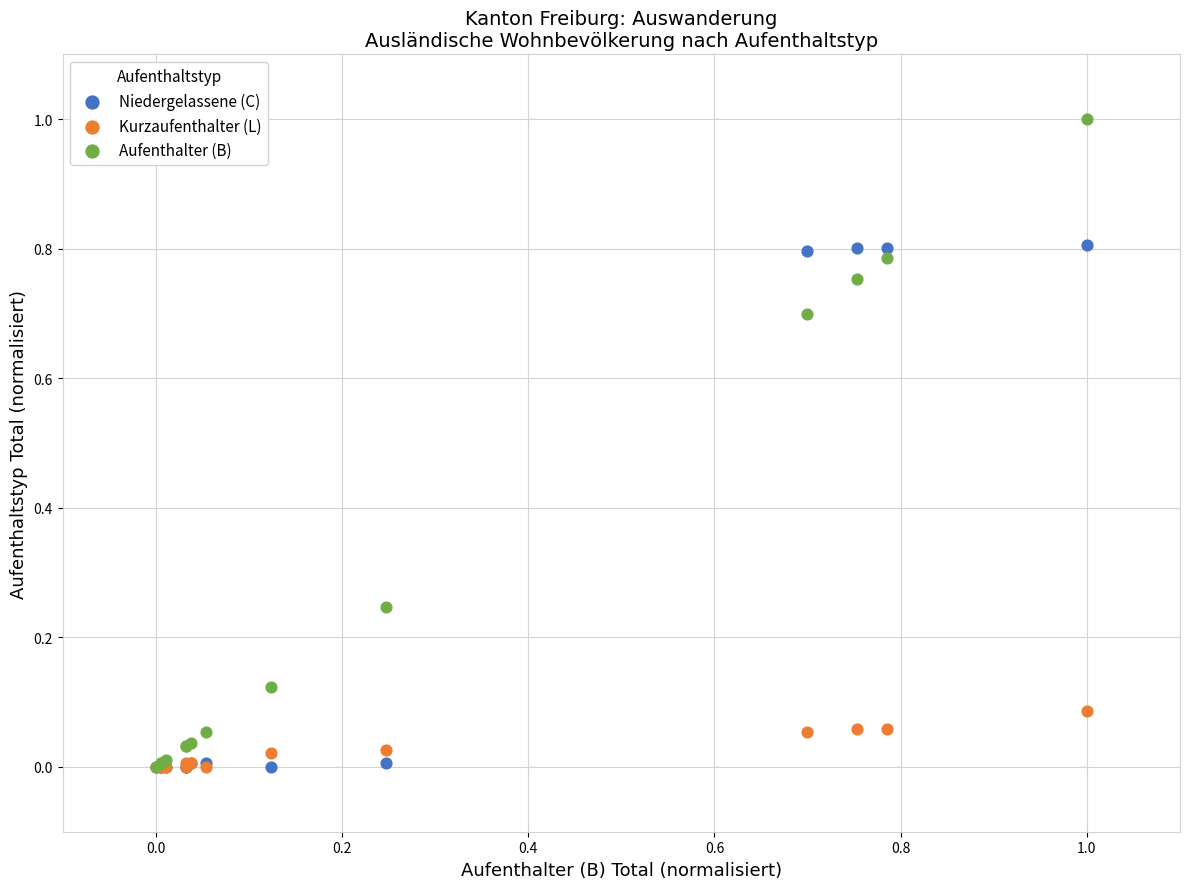

Which series contains the highest Y value?

Aufenthalter (B)